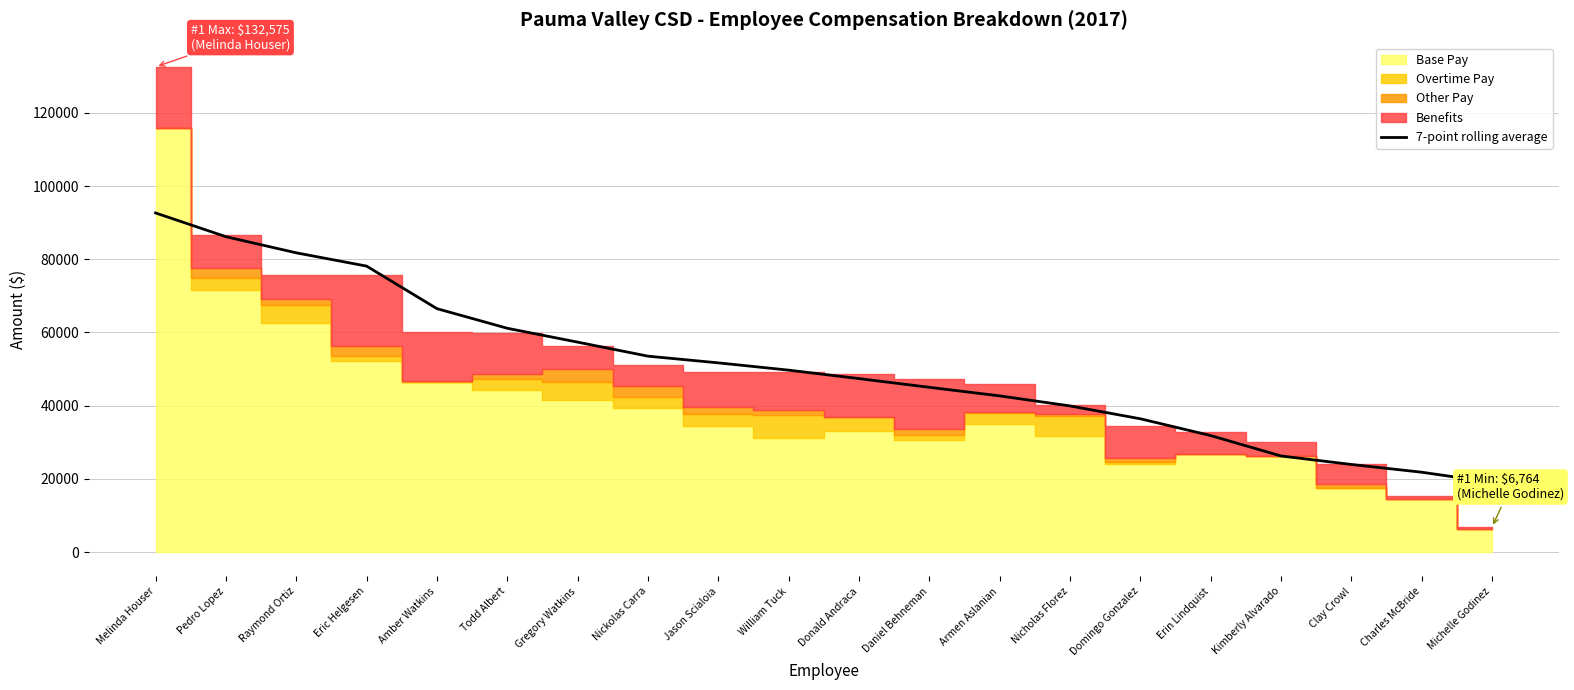

How many lines are shown in the chart?

1